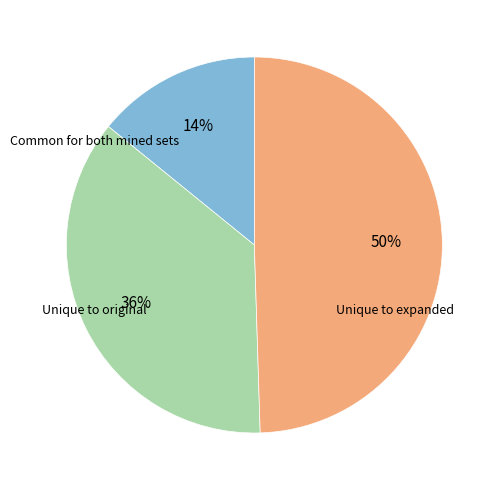

To the nearest percent, what is the average slice percentage?

33%